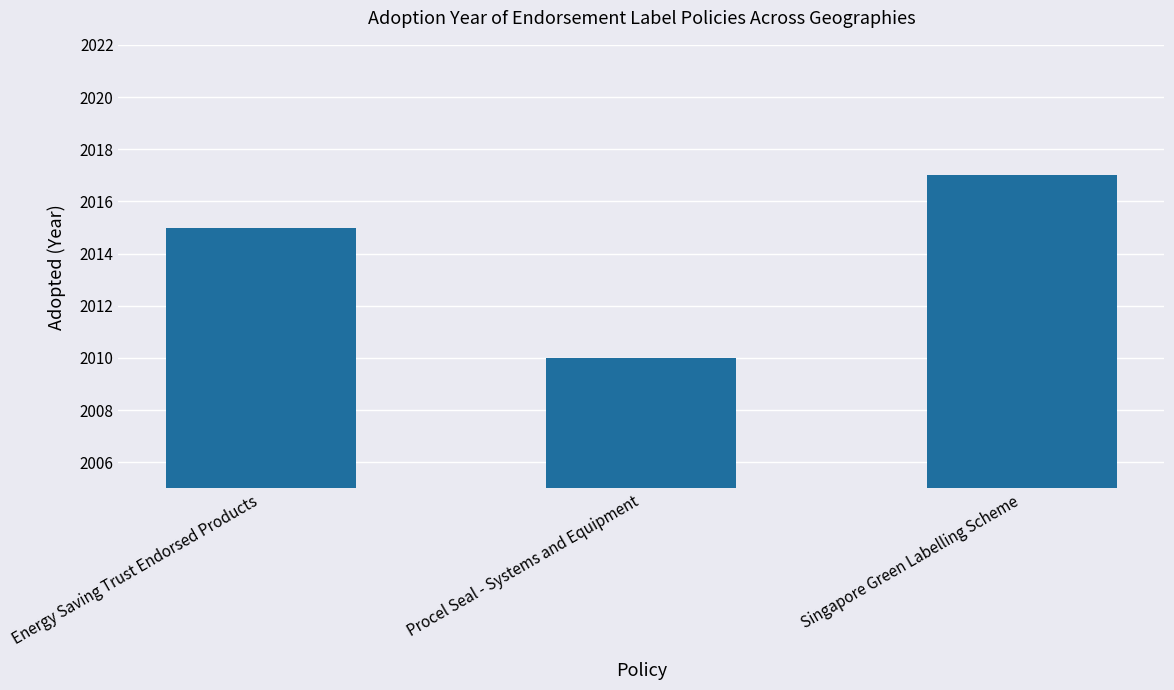

Reading right to left, transcribe all the data shown in this chart.

2017	2010	2015